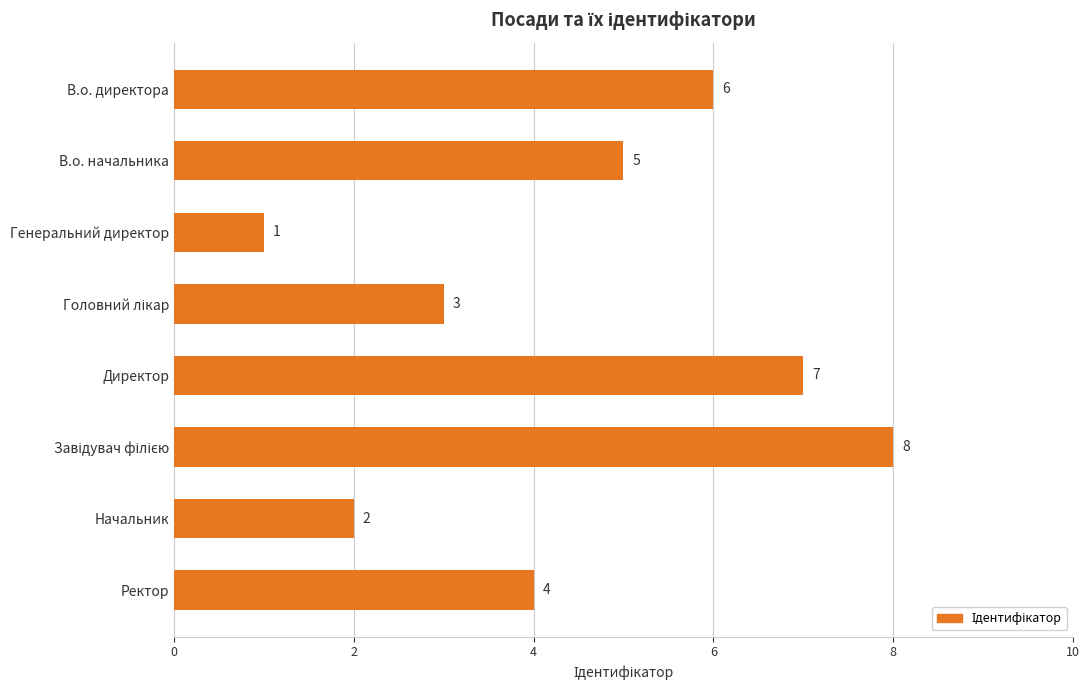

Reading top to bottom, extract all data points from this chart.

6	5	1	3	7	8	2	4